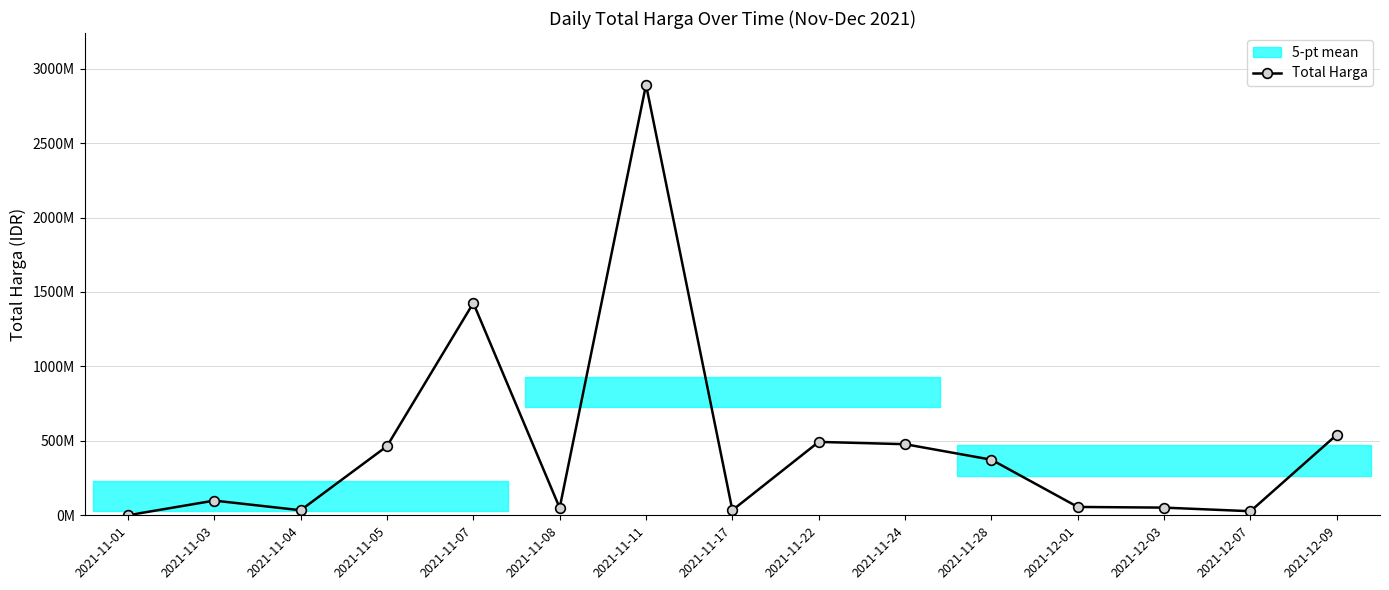

What is the value of the 8th point from the left?

34292000